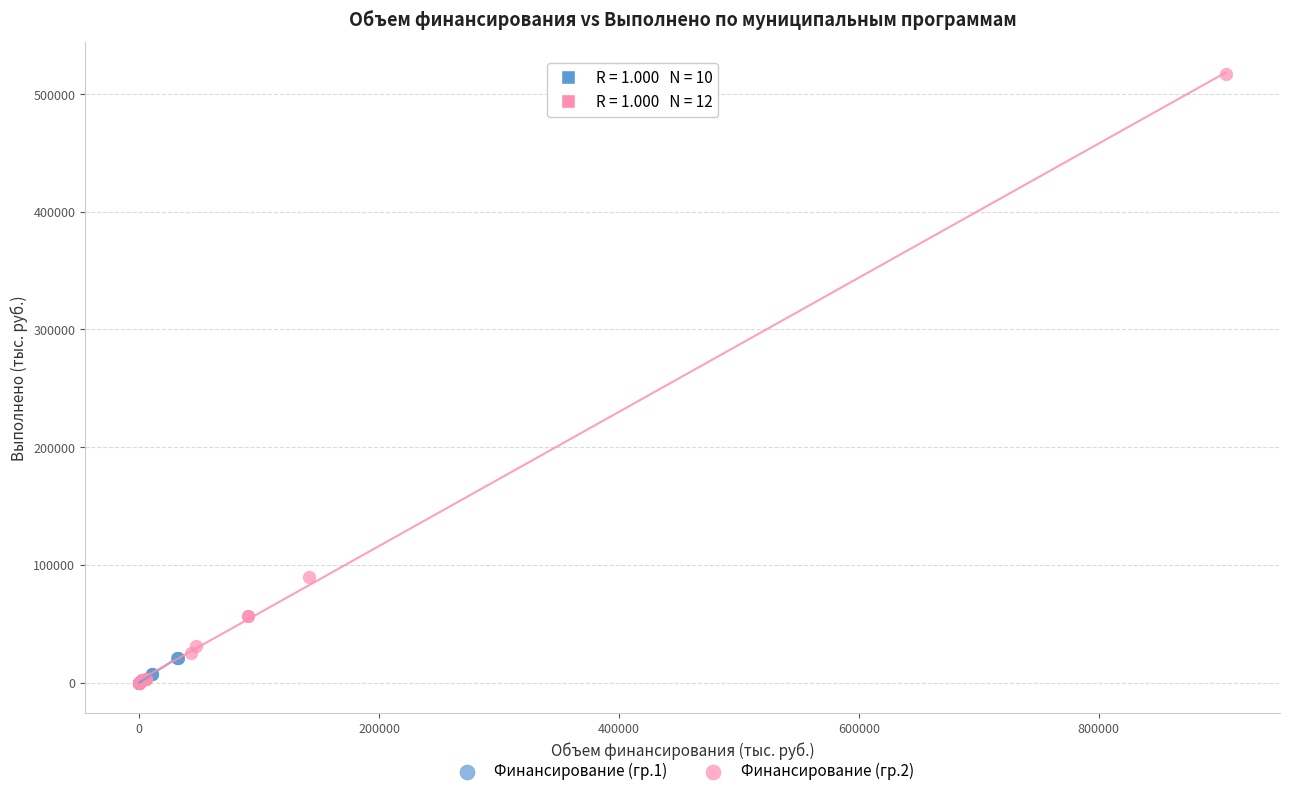

Which series has the widest spread of Y values?

Финансирование (гр.2)